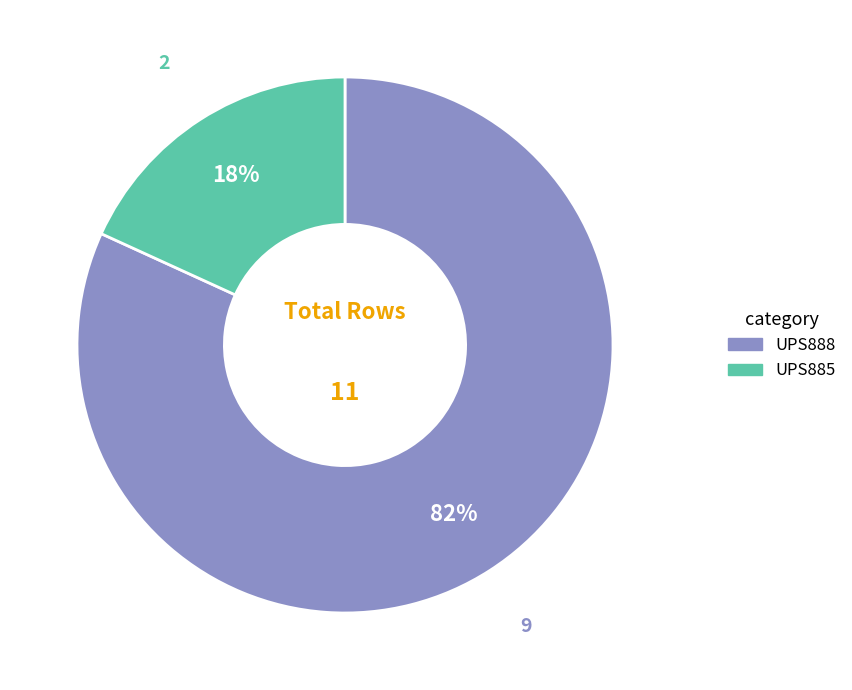

Which category has the smallest portion of the pie?

UPS885